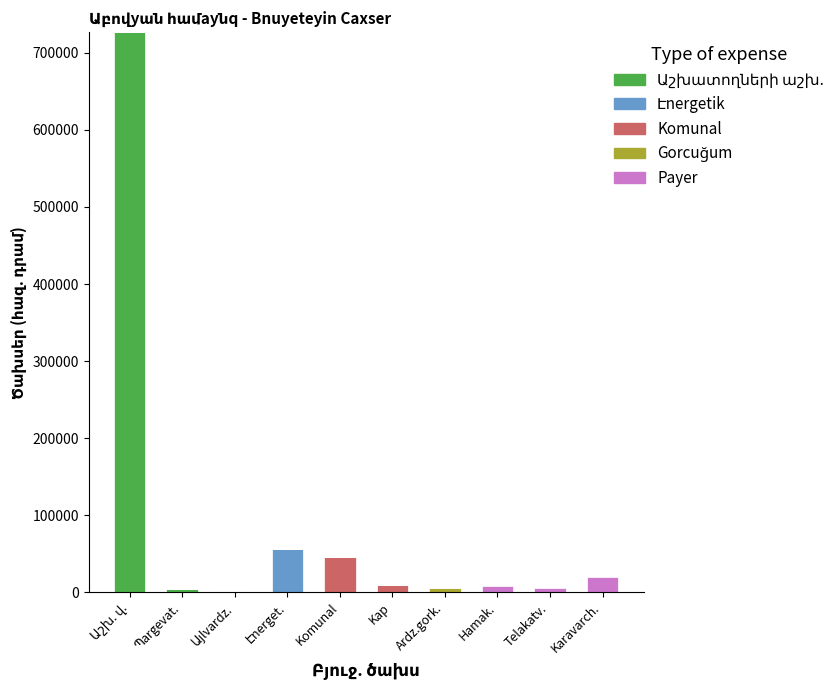

Which series has the largest range (max minus min)?

Աշխատողների աշխ.